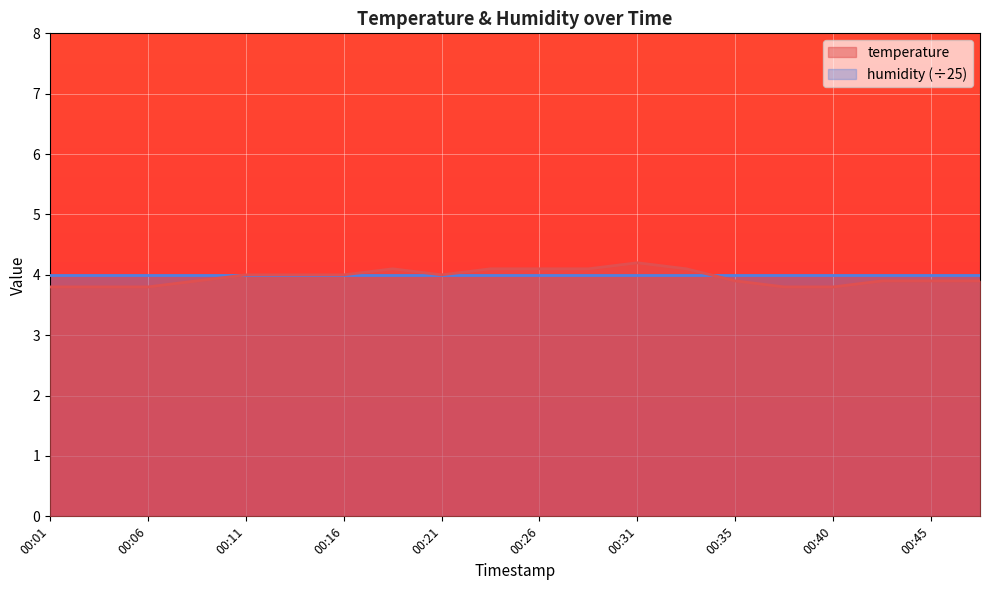

Rank the categories by value from lowest to highest.

00:01, 00:04, 00:06, 00:38, 00:40, 00:08, 00:35, 00:43, 00:45, 00:47, 00:11, 00:13, 00:16, 00:21, 00:18, 00:23, 00:26, 00:28, 00:33, 00:31